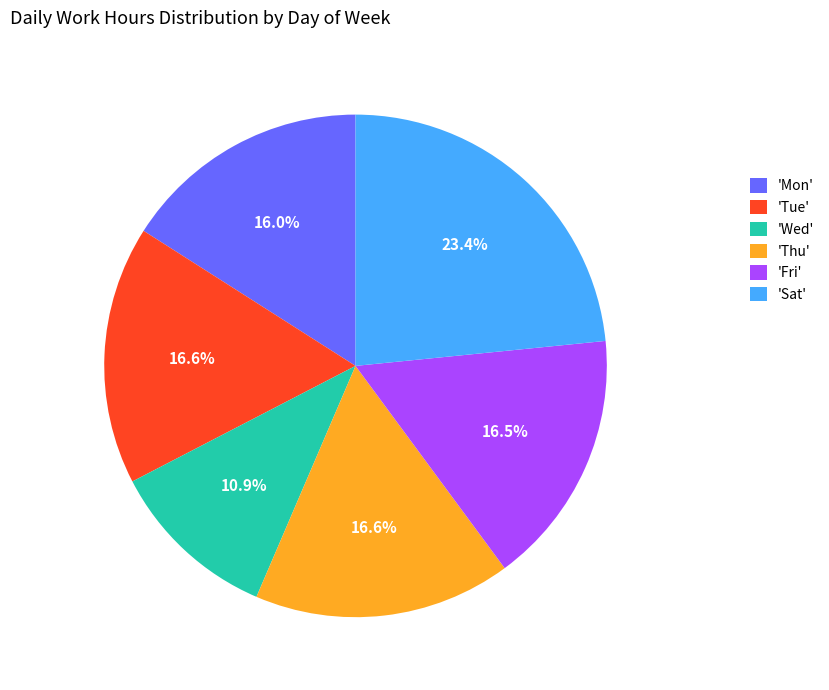

What is the ratio of the value at 'Thu' to the value at 'Fri'?

1.0